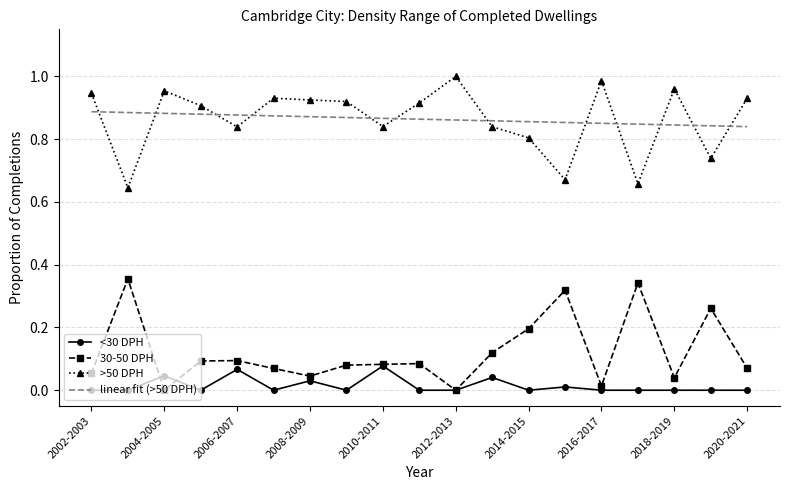

True or false: linear fit (>50 DPH) and <30 DPH cross at least once.

False